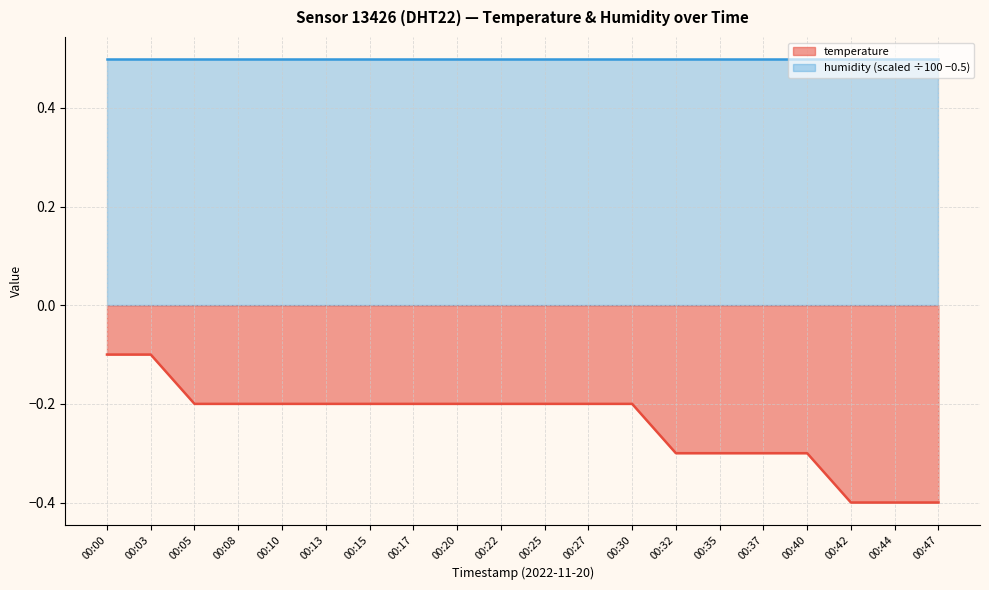

What is the change in value from 00:25 to 00:32?

-0.1